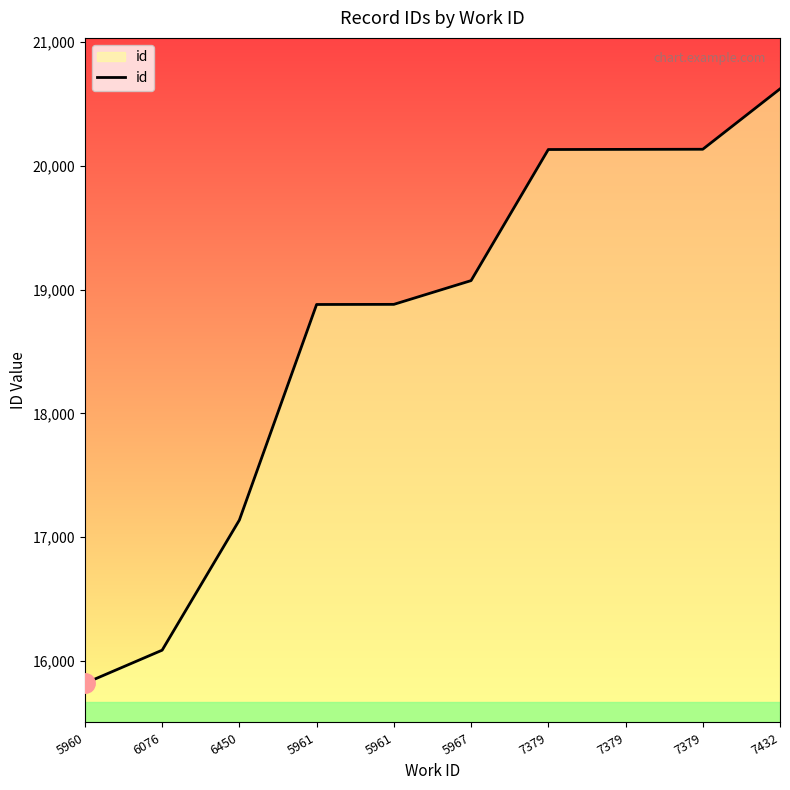

Reading left to right, list all the values displayed in this chart.

15817	16085	17137	18880	18881	19073	20133	20134	20135	20623